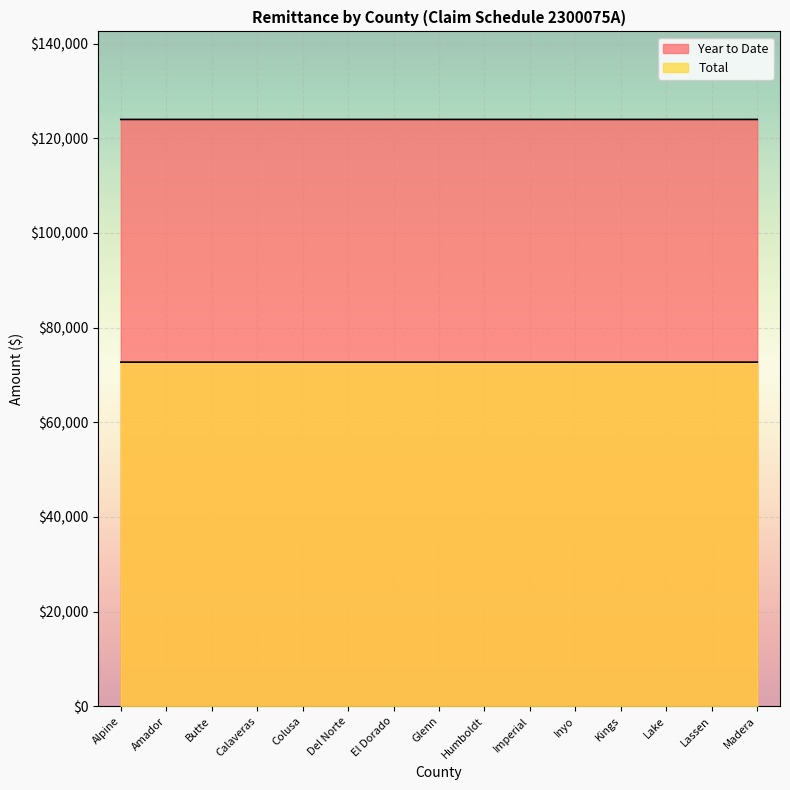

Reading left to right, transcribe all the data shown in this chart.

Total: Alpine=123989.1	Amador=123988.9	Butte=123988.9	Calaveras=123988.9	Colusa=123988.9	Del Norte=123988.9	El Dorado=123988.9	Glenn=123988.9	Humboldt=123988.9	Imperial=123988.9	Inyo=123988.9	Kings=123988.9	Lake=123988.9	Lassen=123988.9	Madera=123988.9
Year to Date: Alpine=72709.0	Amador=72709.0	Butte=72709.0	Calaveras=72709.0	Colusa=72709.0	Del Norte=72709.0	El Dorado=72709.0	Glenn=72709.0	Humboldt=72709.0	Imperial=72709.0	Inyo=72709.0	Kings=72709.0	Lake=72709.0	Lassen=72709.0	Madera=72709.0